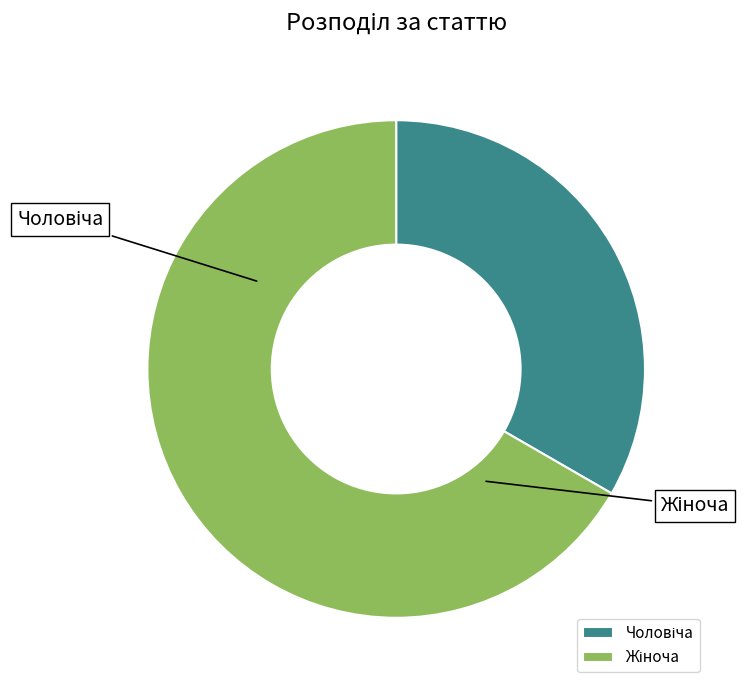

Count the number of slices in the pie.

2